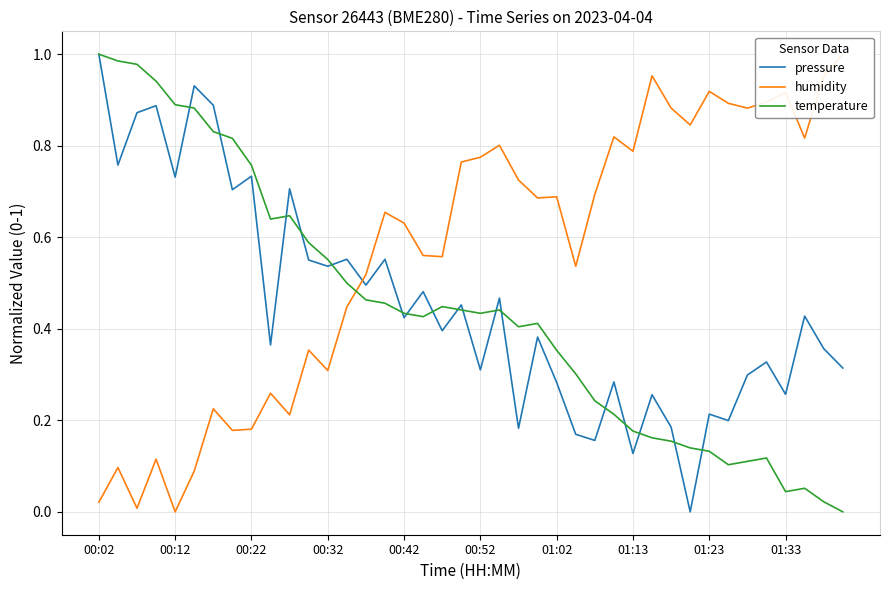

What is the sum of all pressure values?

18.2